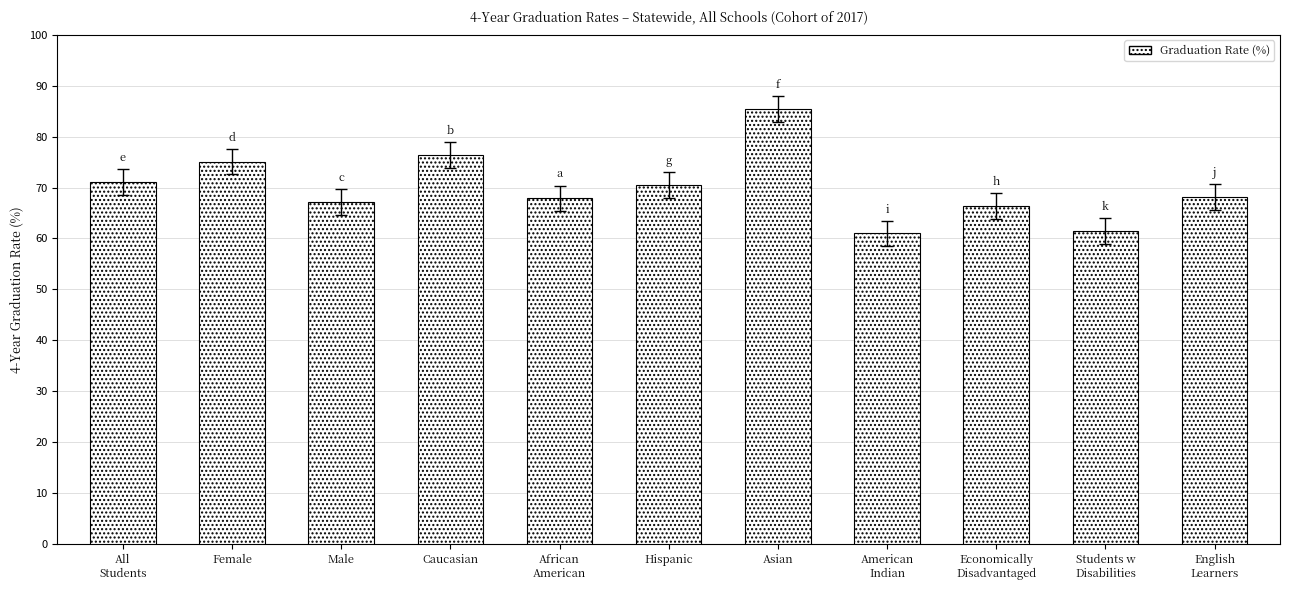

What position from the left is Caucasian?

4